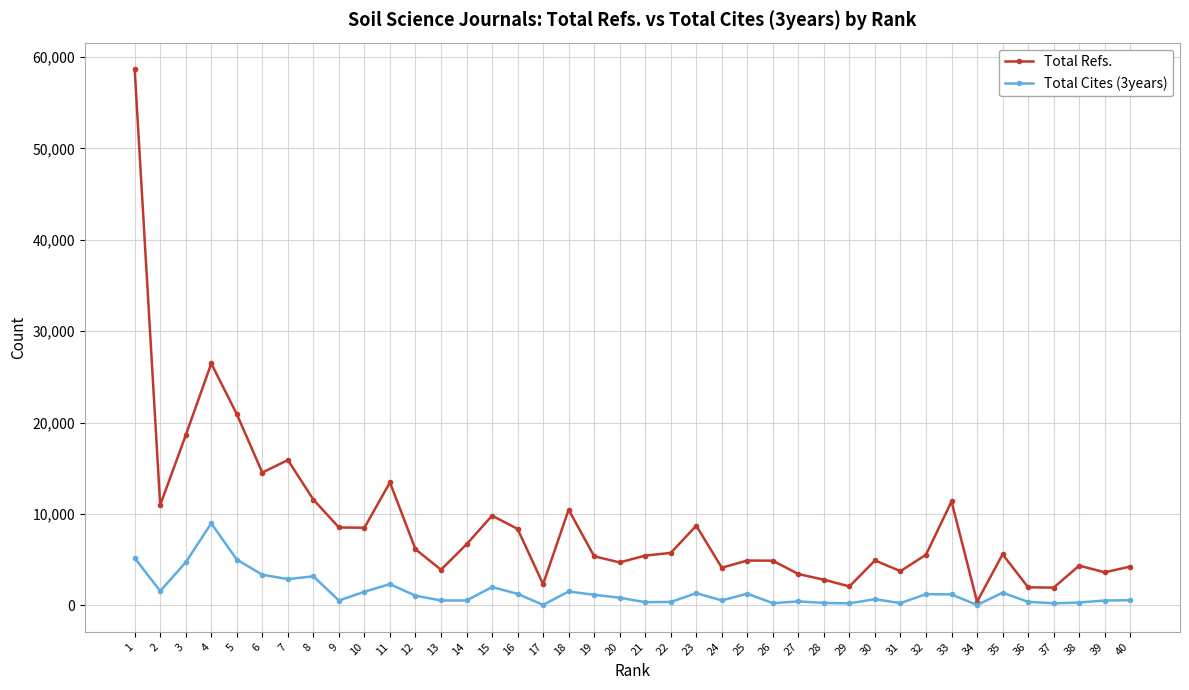

Which series has the largest range (max minus min)?

Total Refs.